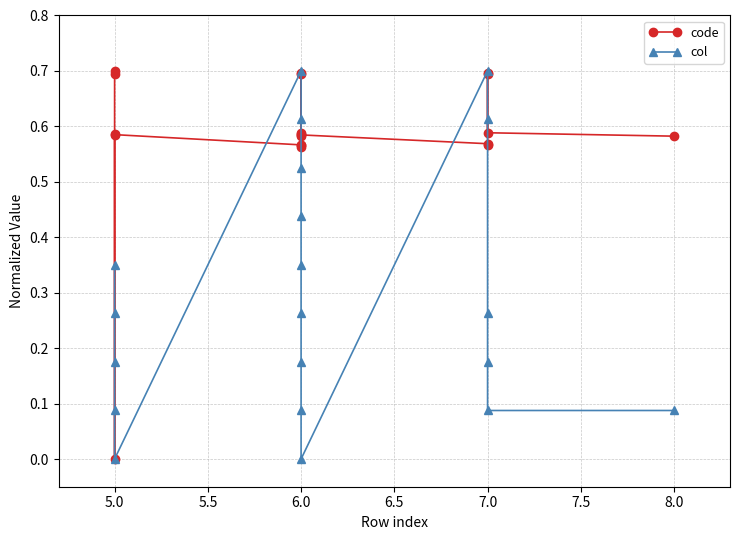

What is the maximum value for col?

0.7